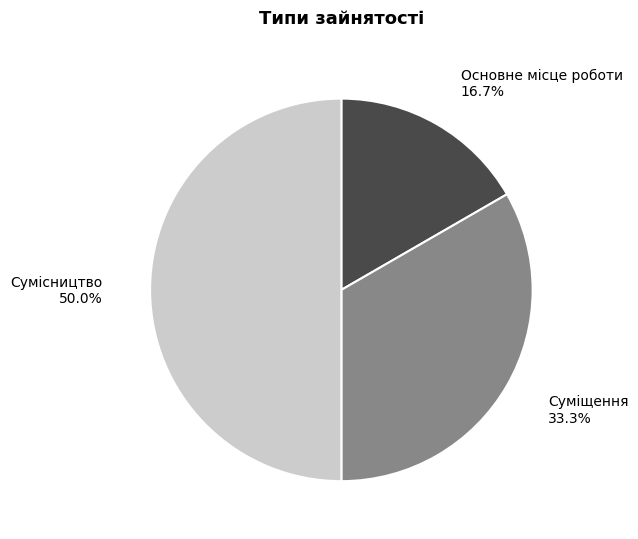

To the nearest percent, what is the average slice percentage?

33%